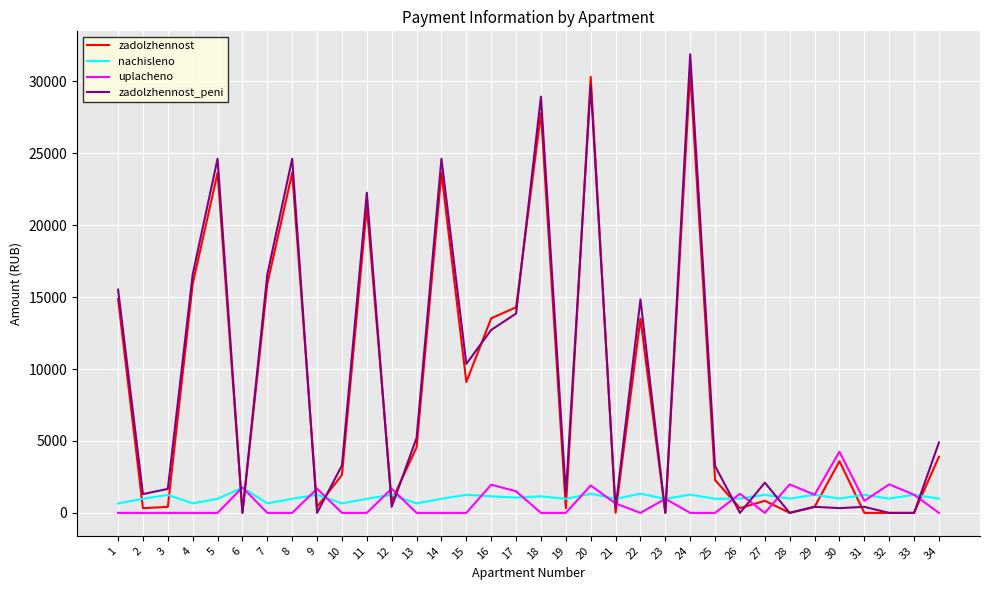

What is the maximum value for zadolzhennost?

30607.2